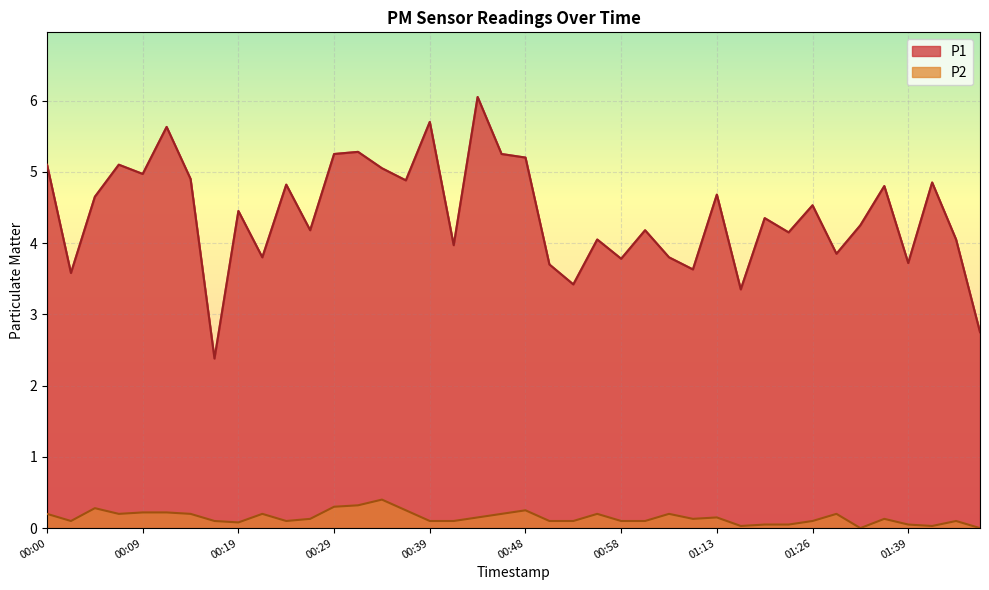

What value does the P2 series have at 00:46?

0.2